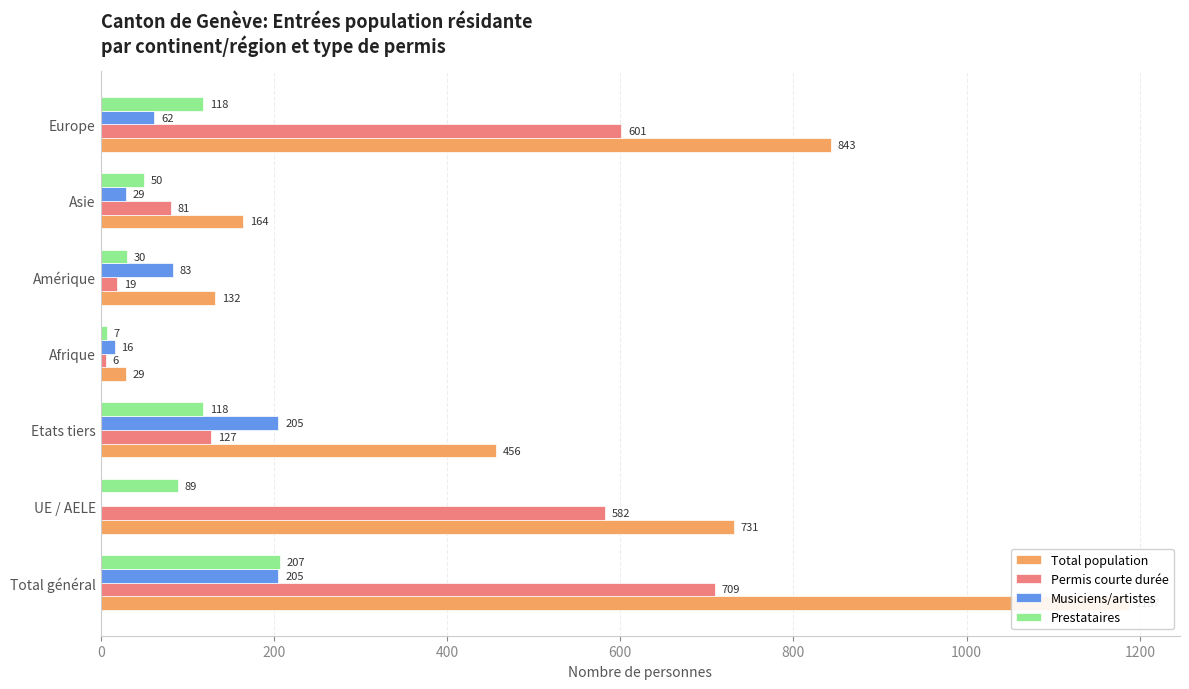

How many values in the Prestataires series exceed 89?

3